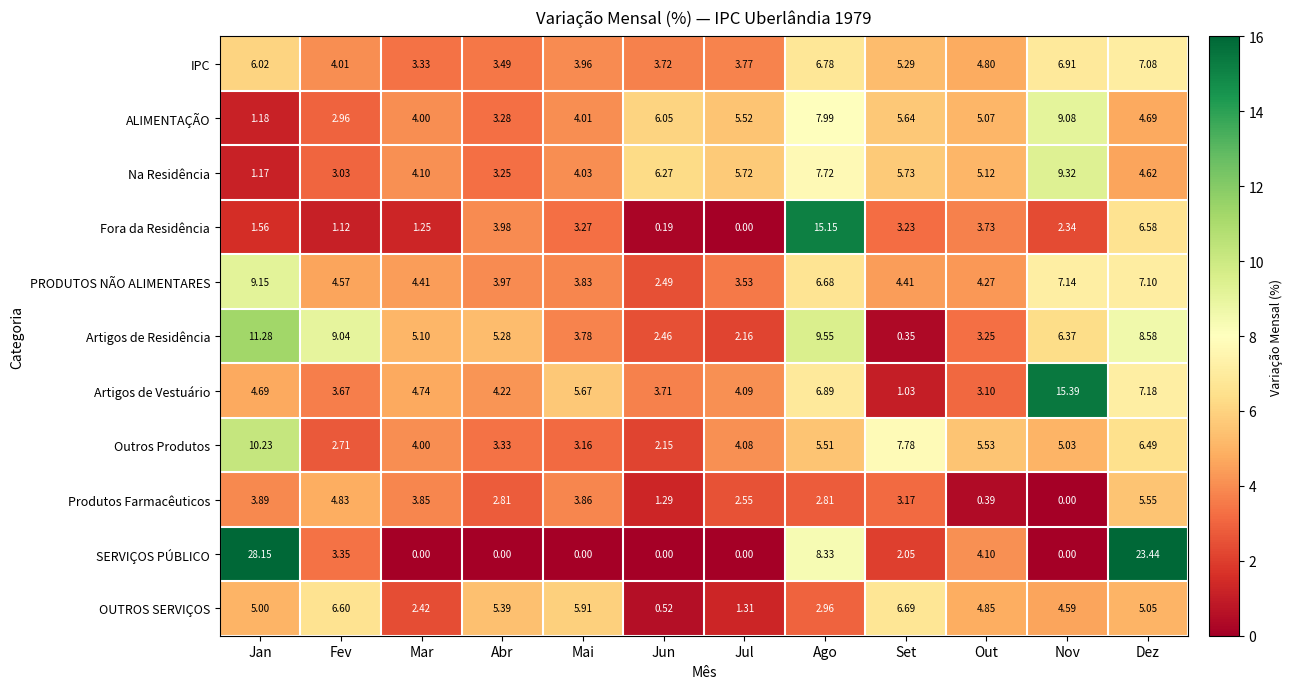

At which category is the sum across all series the highest?

Dez